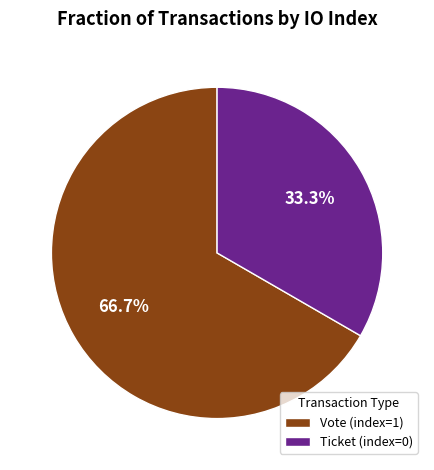

To the nearest percent, what is the difference between the Vote (index=1) and Ticket (index=0) slice percentages?

33%